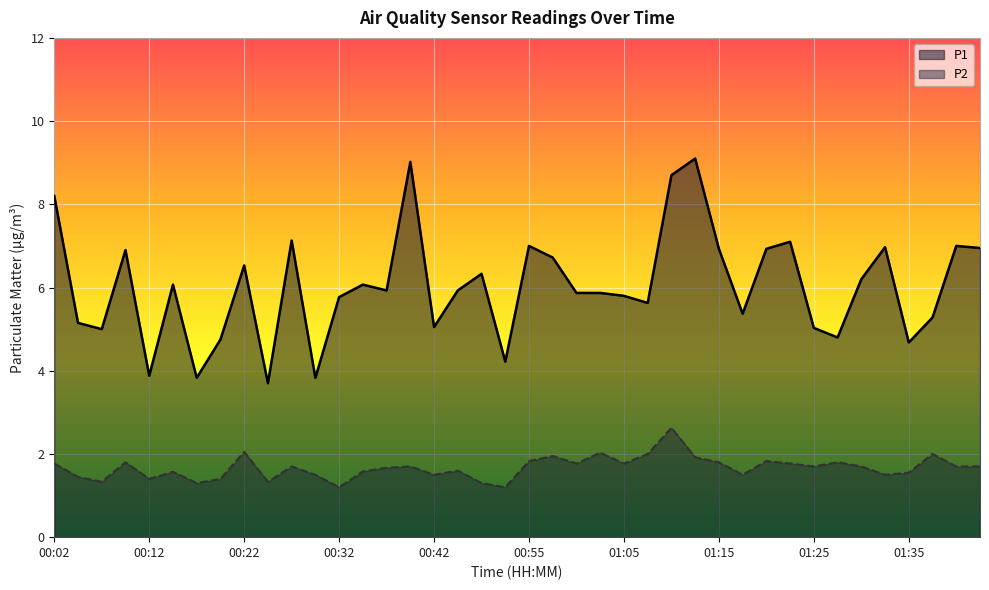

How many lines are shown in the chart?

2